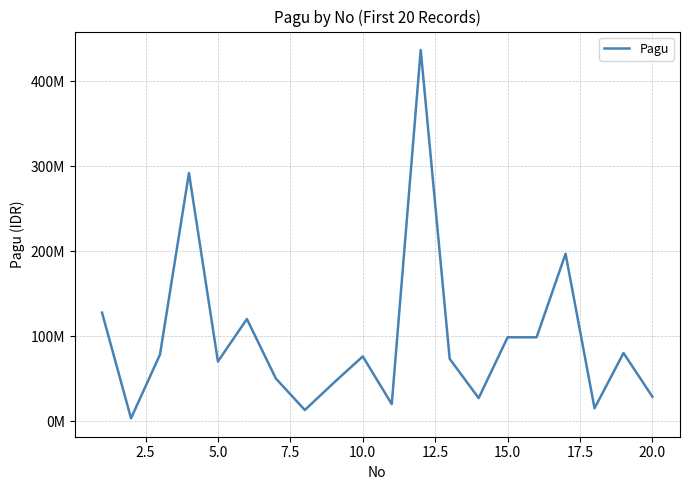

Does the chart have visible grid lines?

Yes